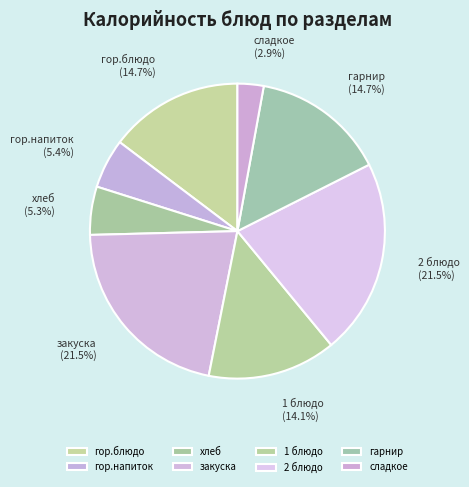

How many slices are in this pie chart?

8